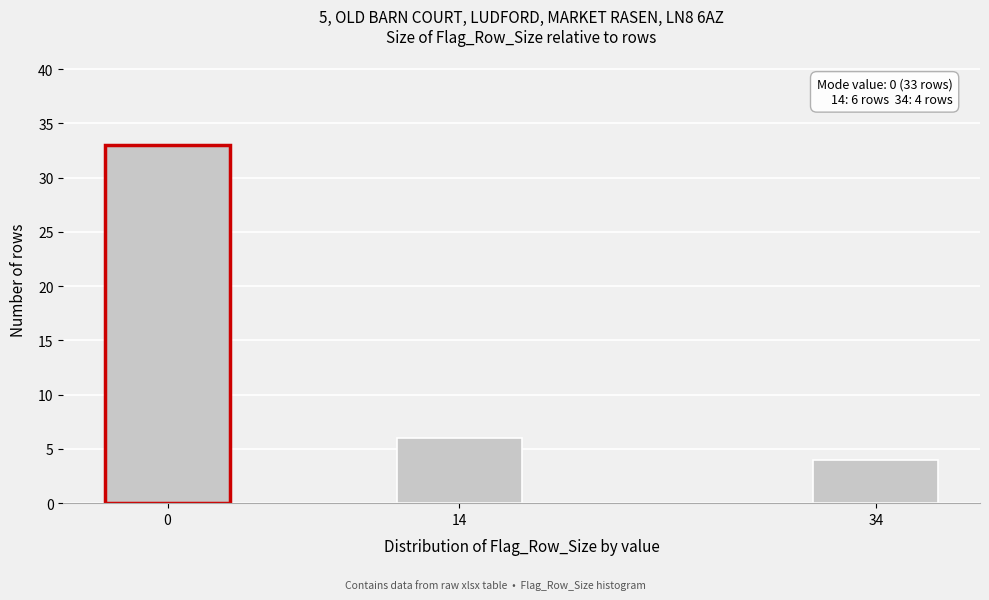

Reading left to right, list all the values displayed in this chart.

0=33	14=6	34=4